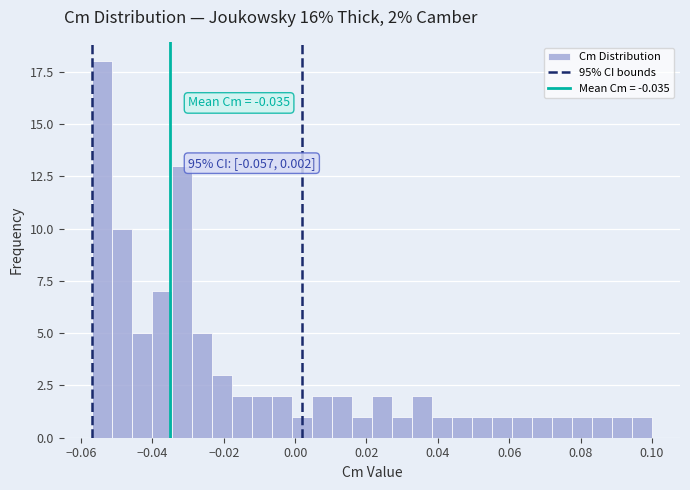

Read against the x-axis, roughly where is the centre of the tallest bar?

-0.054